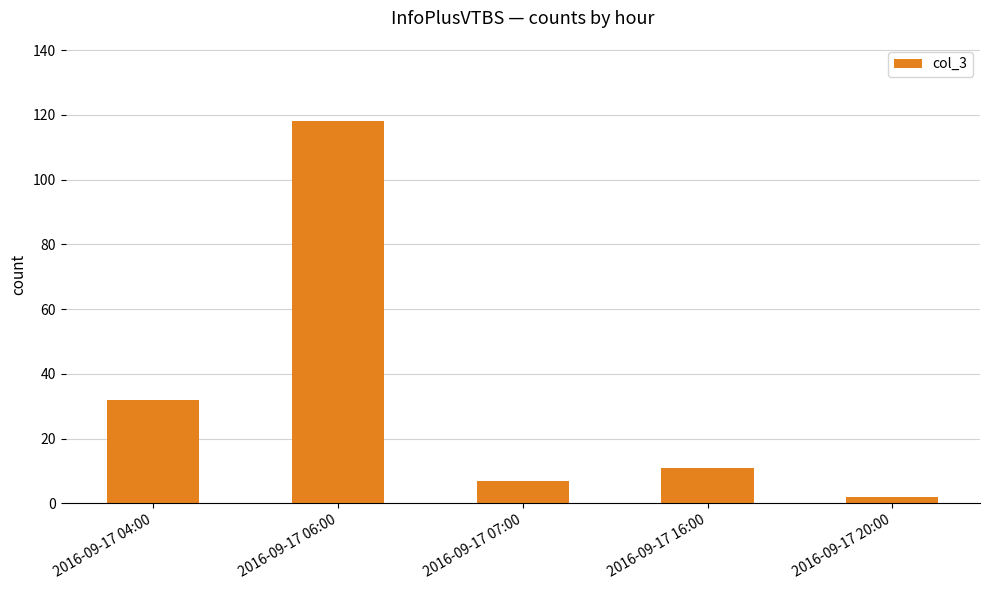

What is the label of the 3rd bar from the right?

2016-09-17 07:00